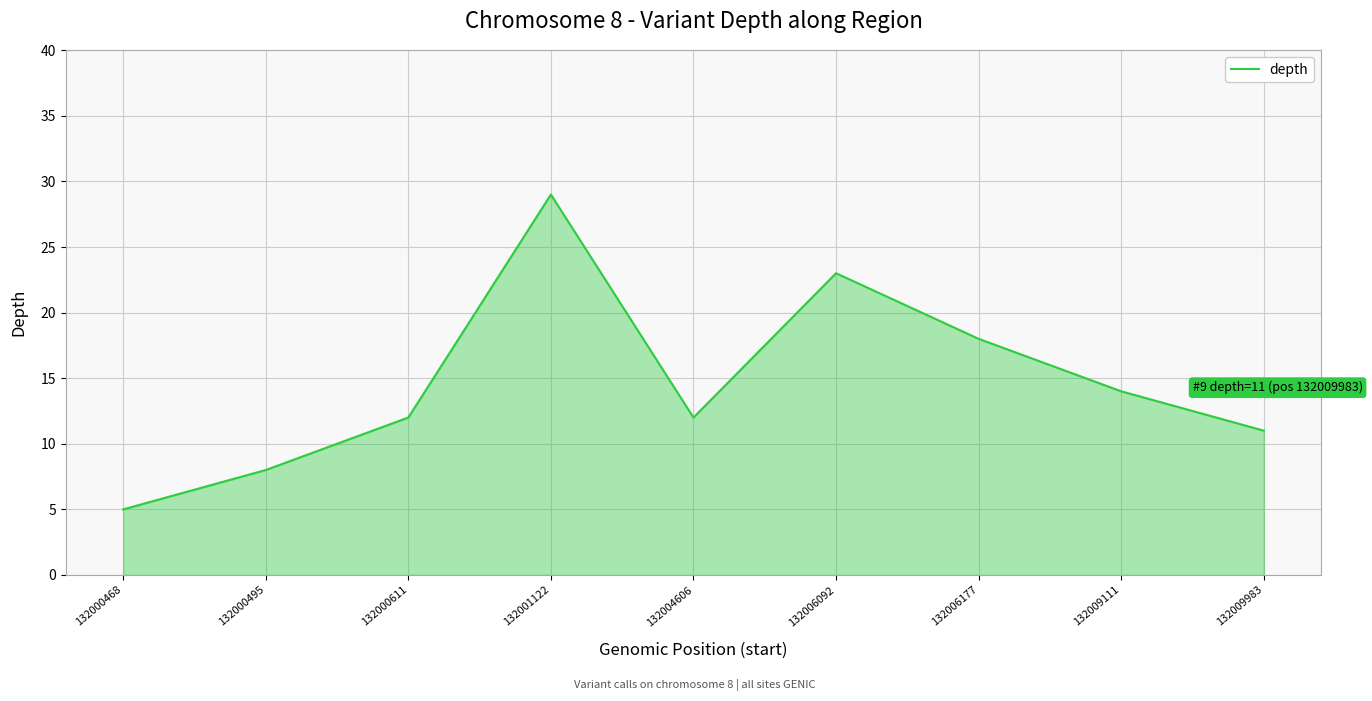

Does the chart display data point markers on the line(s)?

No